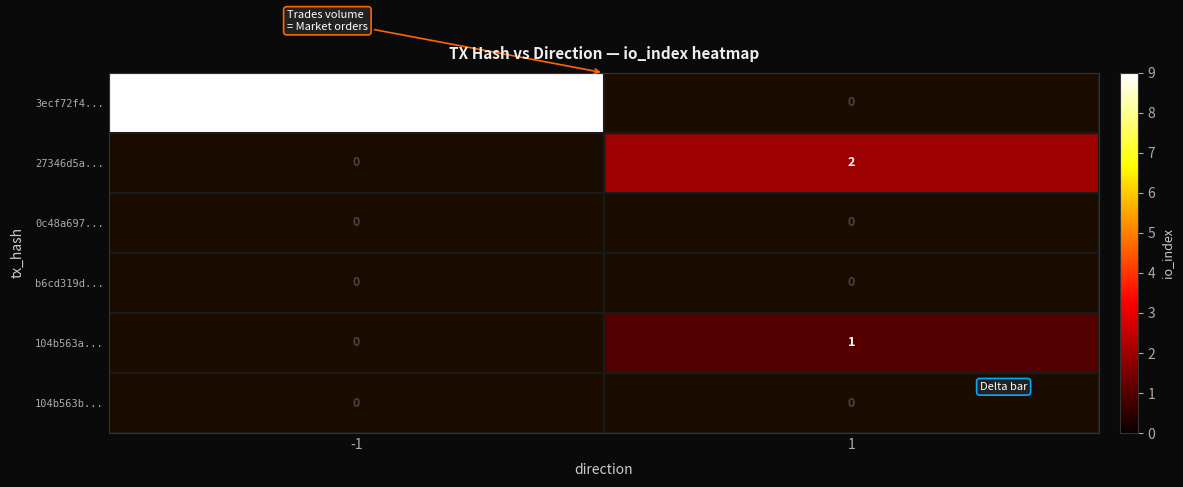

Rank the categories by 27346d5a... value from highest to lowest.

1, -1